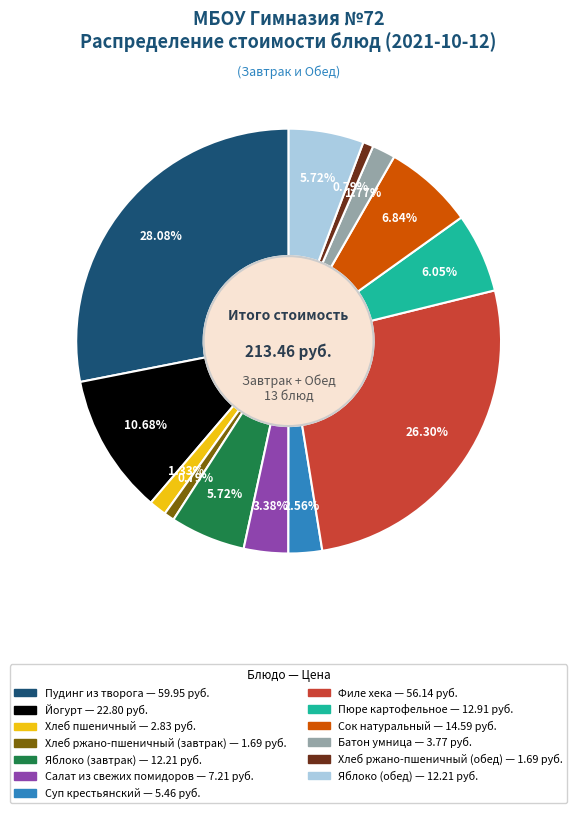

Is the sum of Хлеб ржано-пшеничный (обед) and Суп крестьянский greater than half?

No